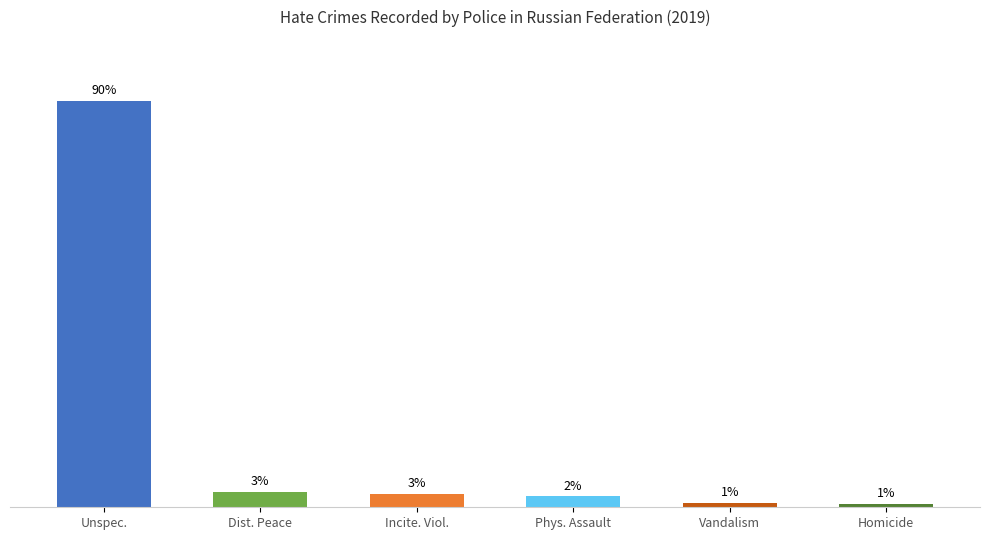

At which category does the chart reach its minimum across all series?

Homicide